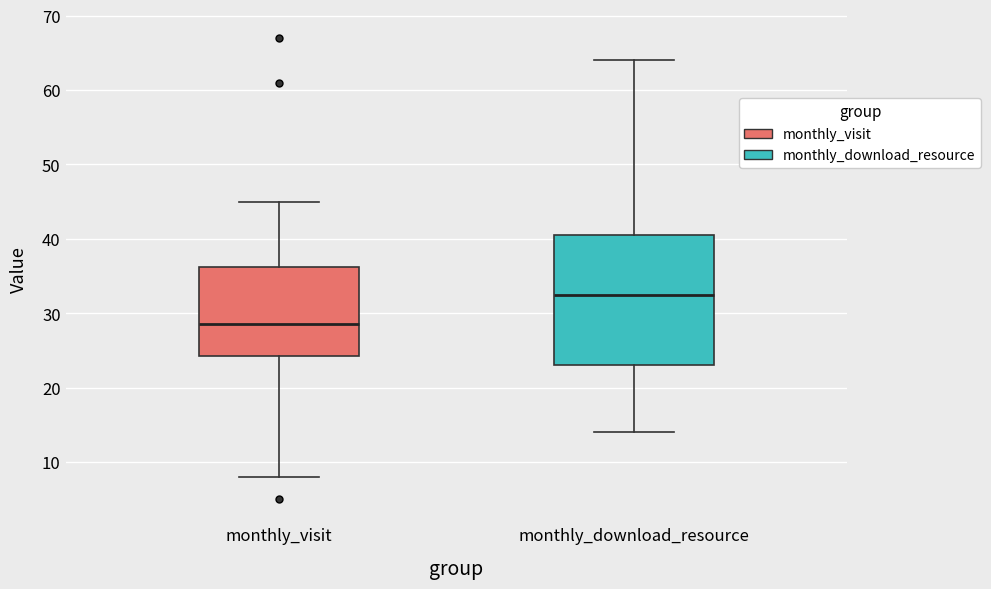

Where does the lower whisker of the box for monthly_download_resource end on the y-axis? The values are not printed on the chart, so give them approximately, as read against the axis.

14